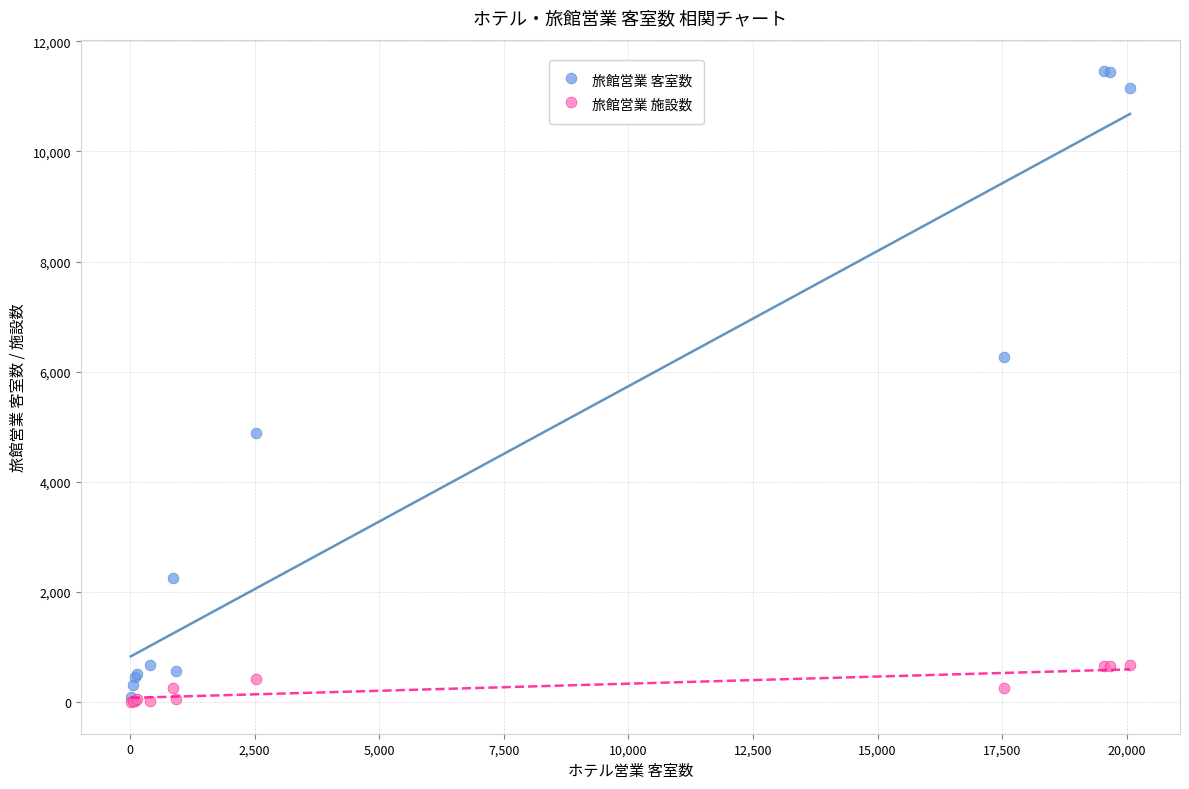

In the 旅館営業 客室数 series, what Y value is closest to 5776?

6264